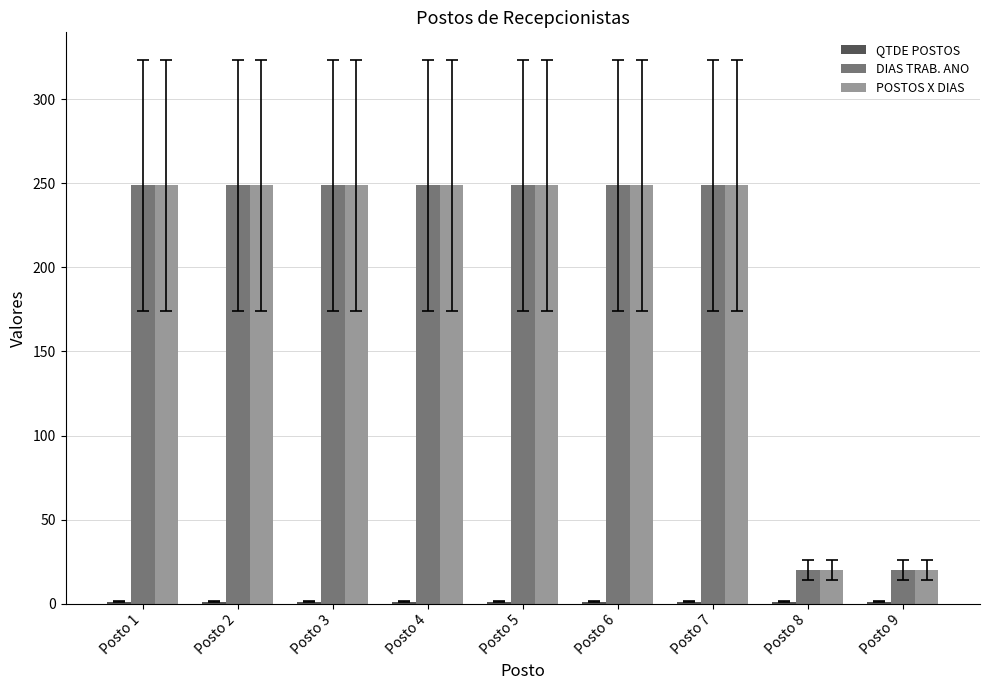

What is the maximum value for POSTOS X DIAS?

249